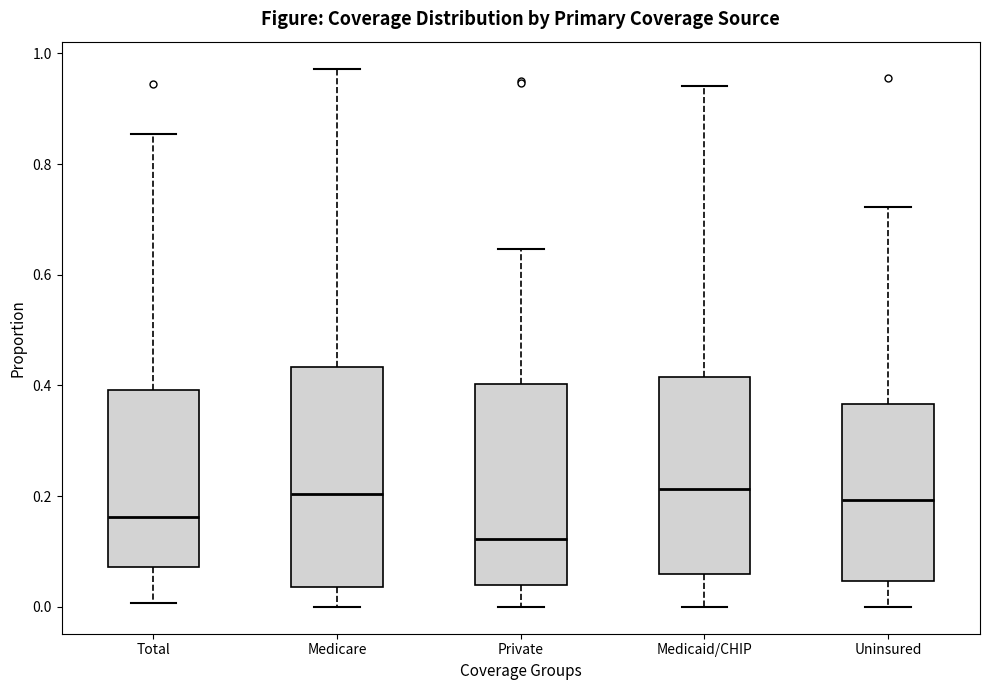

Reading left to right, transcribe this box plot: for each box, give where its median line is, the range the box spans, and where its two whiskers end, as read against the y-axis. The values are not printed on the chart, so give them approximately, as read against the axis.

Total: median 0.16, box 0.08 to 0.40, whiskers 0.00 to 0.86
Medicare: median 0.20, box 0.04 to 0.44, whiskers 0.00 to 0.98
Private: median 0.12, box 0.04 to 0.40, whiskers 0.00 to 0.64
Medicaid/CHIP: median 0.22, box 0.06 to 0.42, whiskers 0.00 to 0.94
Uninsured: median 0.20, box 0.04 to 0.36, whiskers 0.00 to 0.72